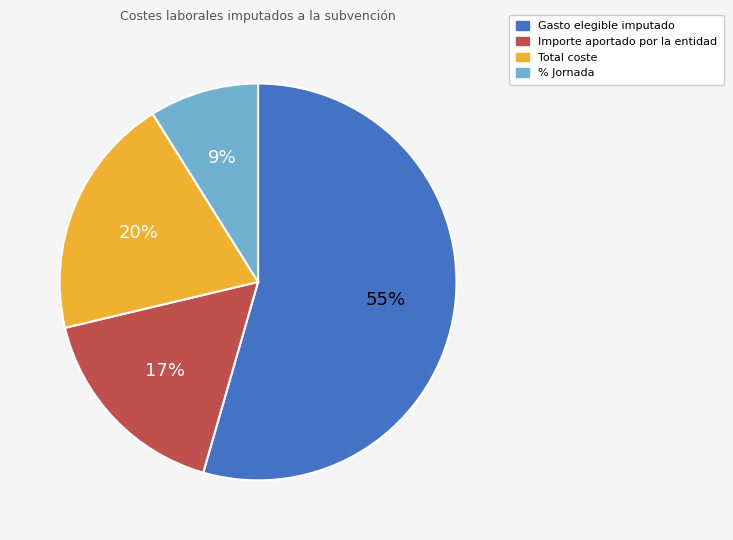

Is the sum of % Jornada: 0 and Total coste: 0 greater than half?

No